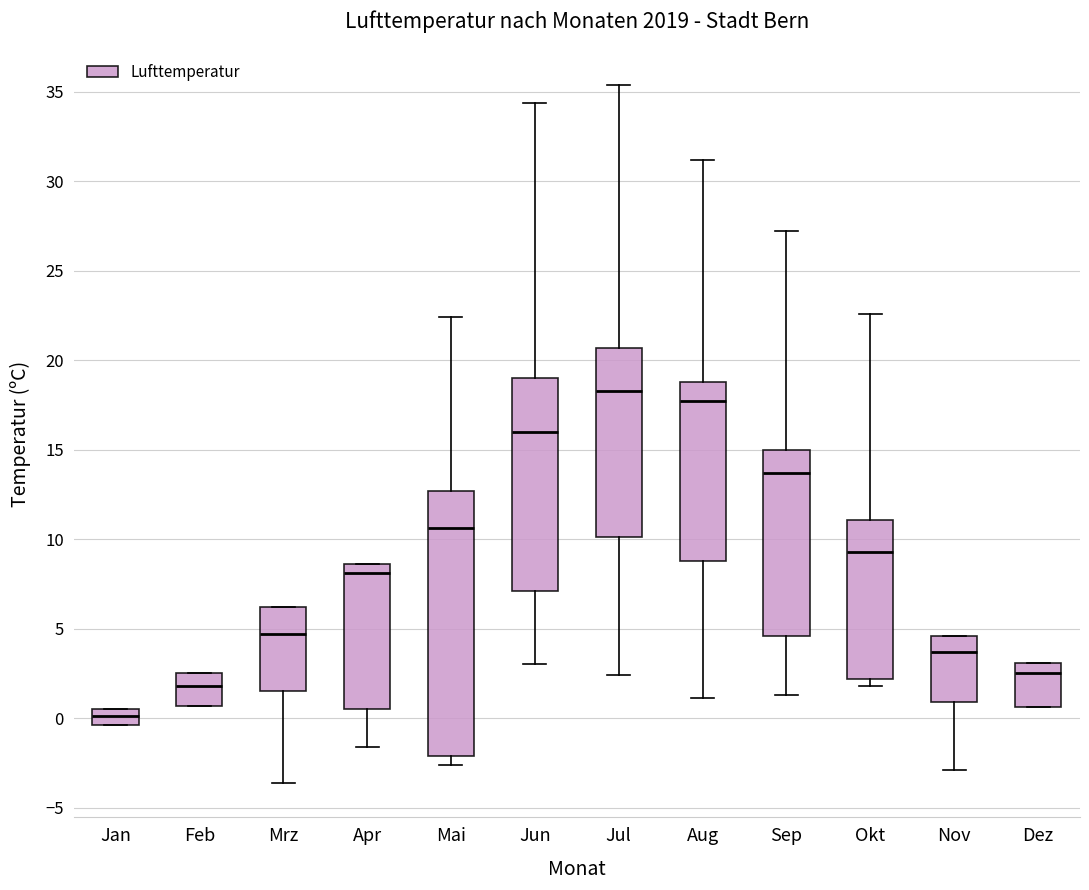

Where is the lower edge of the box for Jan on the y-axis? The values are not printed on the chart, so give them approximately, as read against the axis.

-0.5